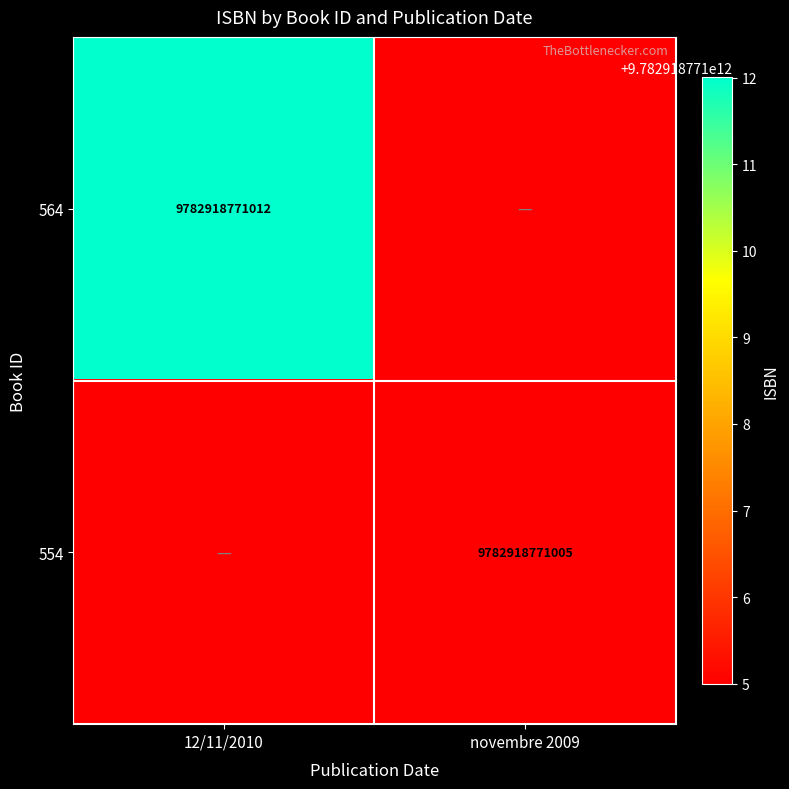

The 564 series shows 9782918771012 at 12/11/2010. True or false?

True